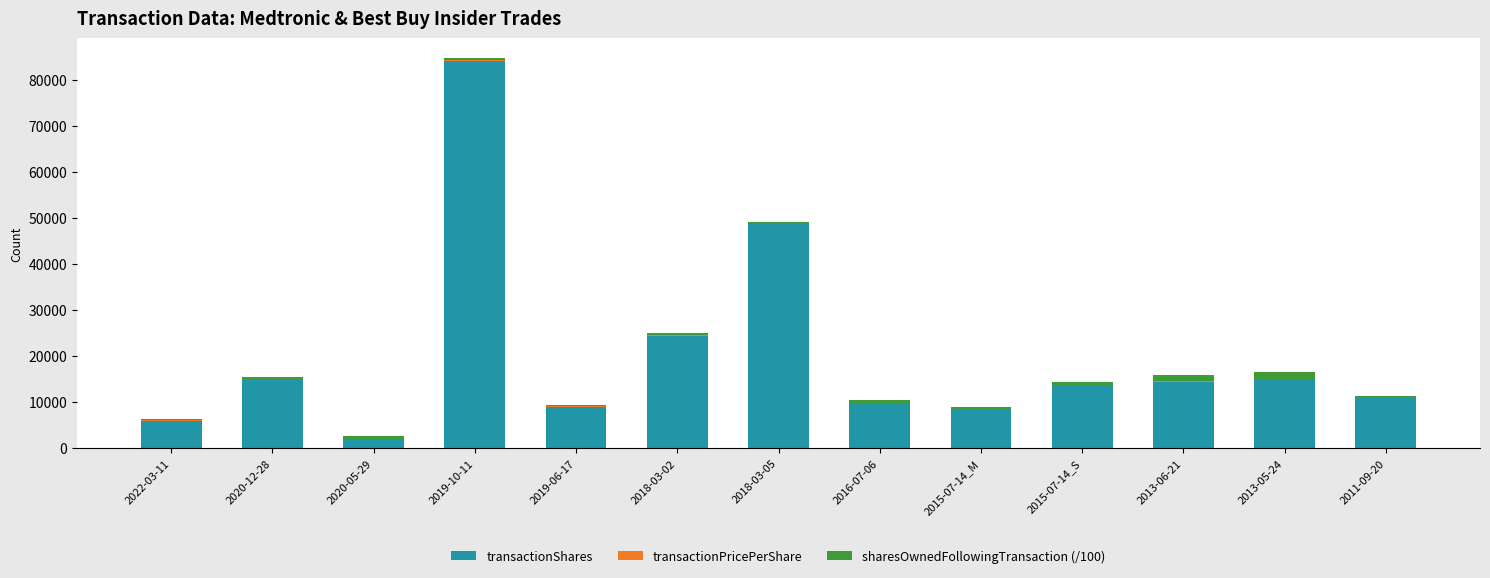

At which category is the sum across all series the highest?

2019-10-11